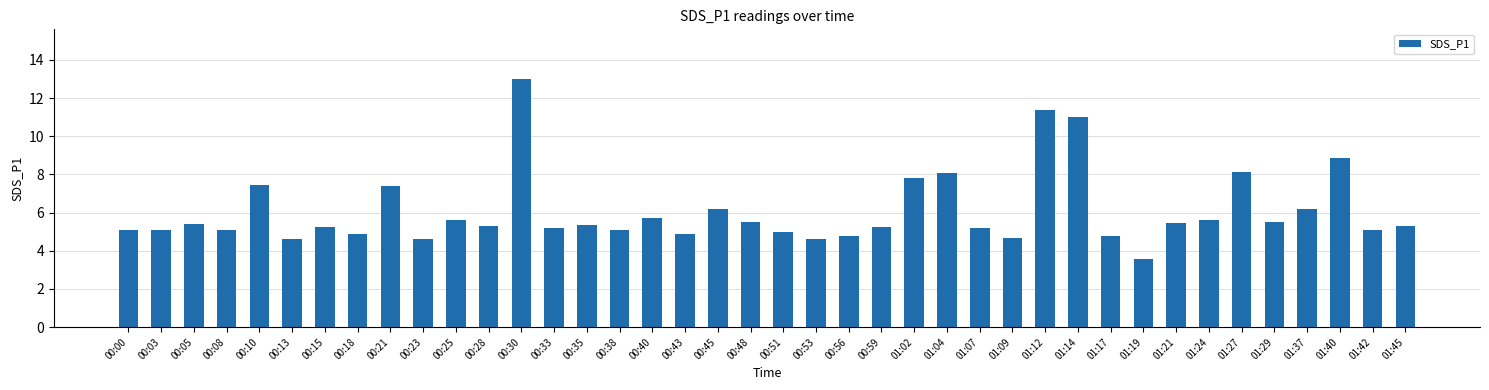

The chart shows a value of 6.2 at 00:45. True or false?

True